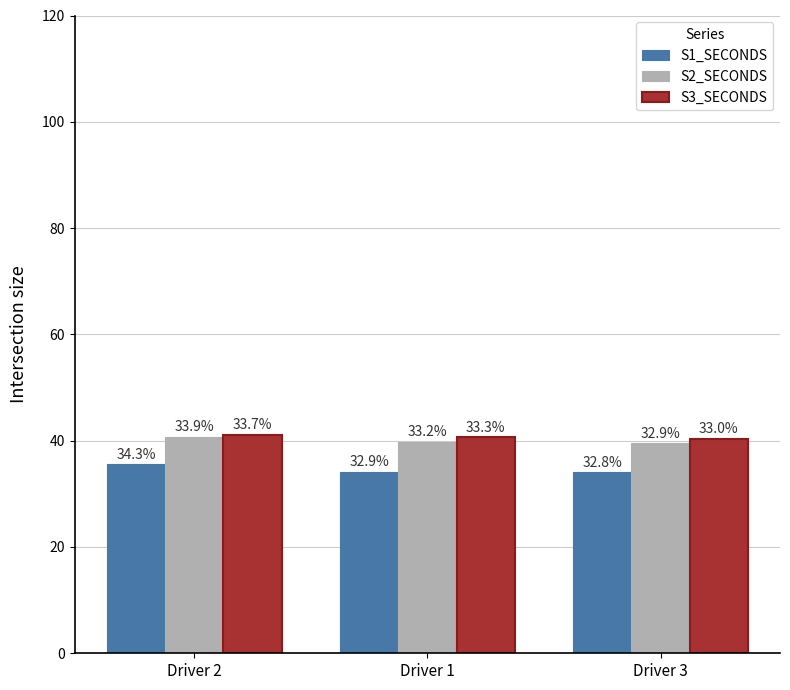

Which has a higher value, Driver 1 or Driver 3?

Driver 1